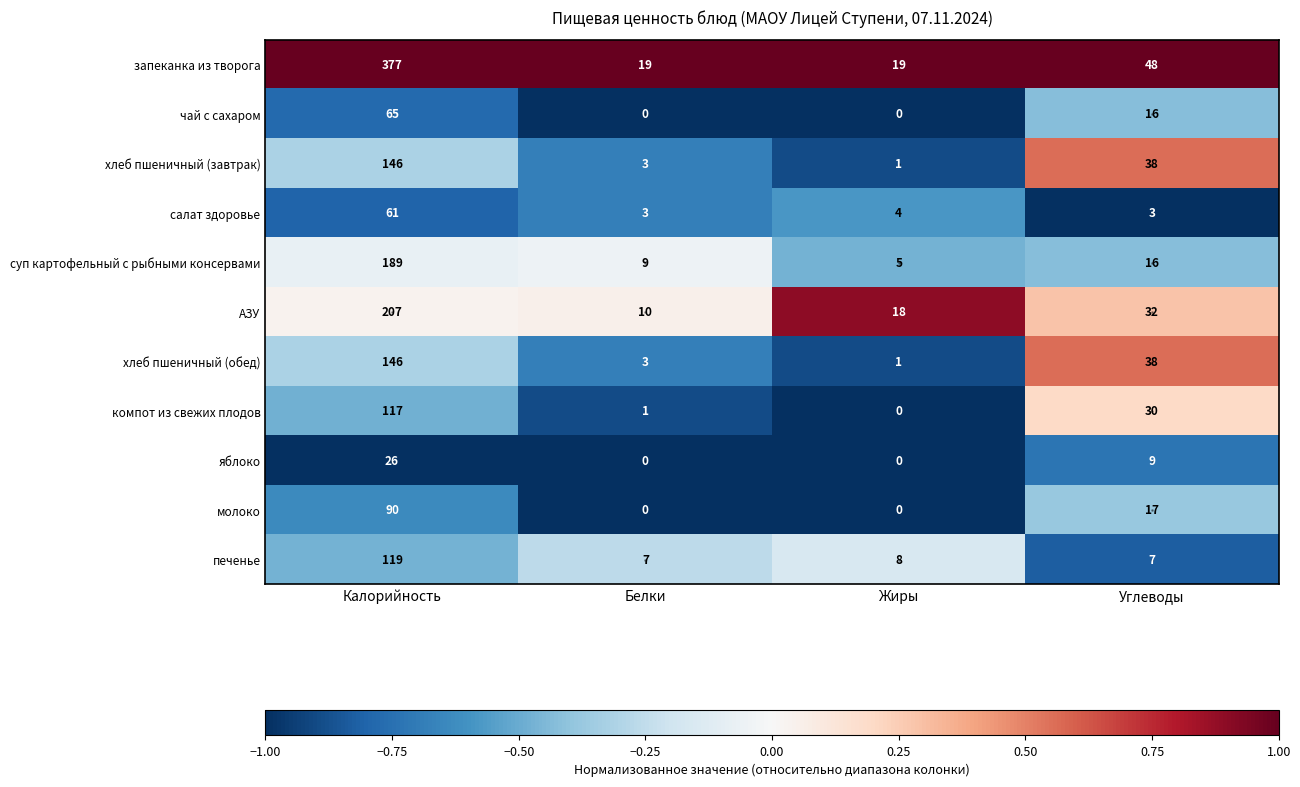

Rank the categories by компот из свежих плодов value from highest to lowest.

Калорийность, Углеводы, Белки, Жиры